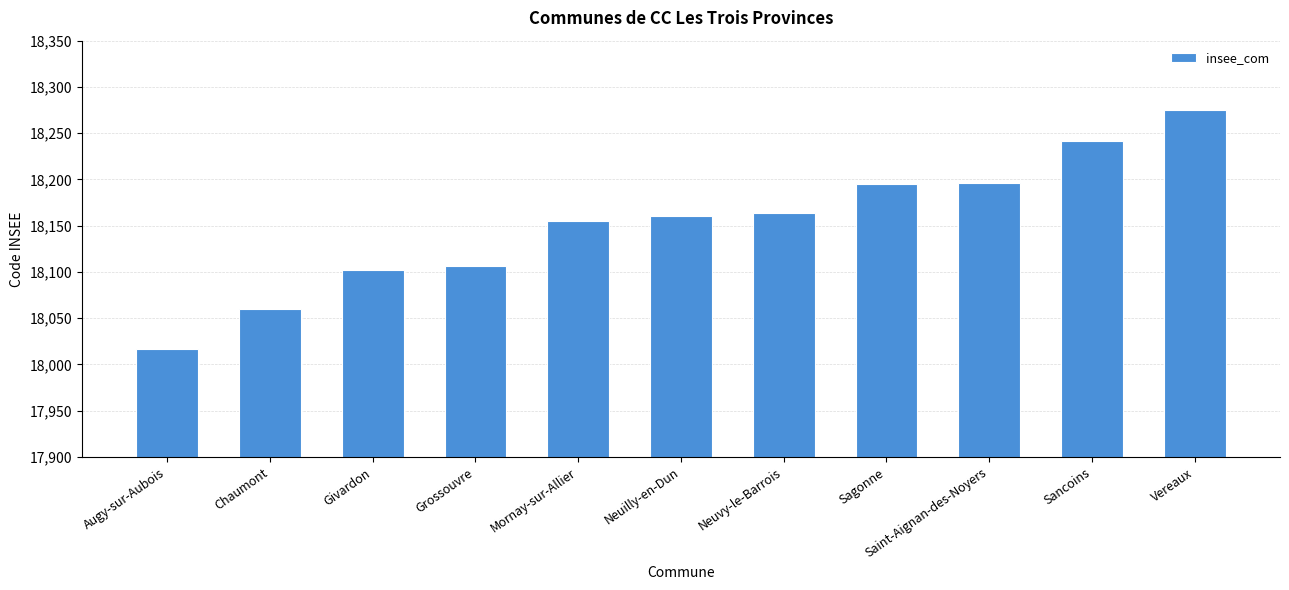

At which category does the chart reach its minimum across all series?

Augy-sur-Aubois